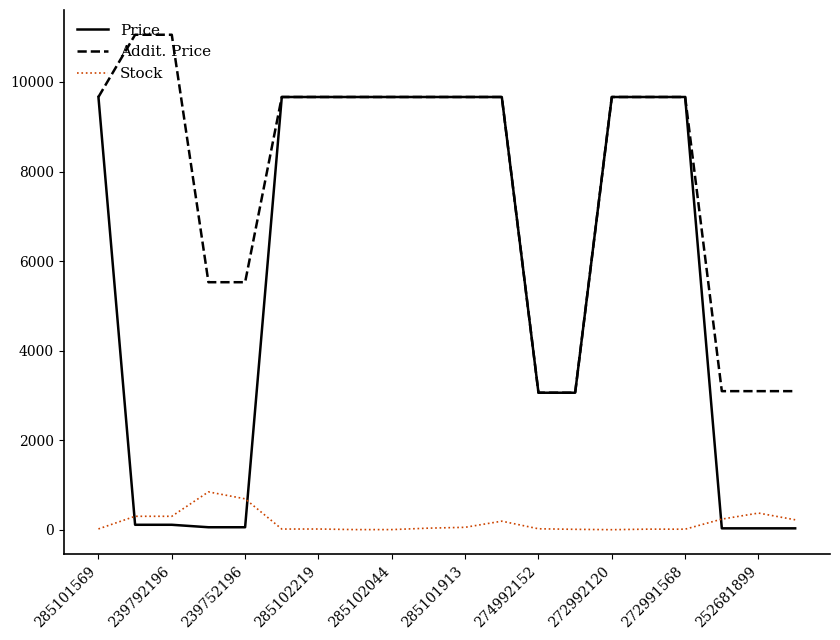

True or false: Stock and Addit. Price cross at least once.

False